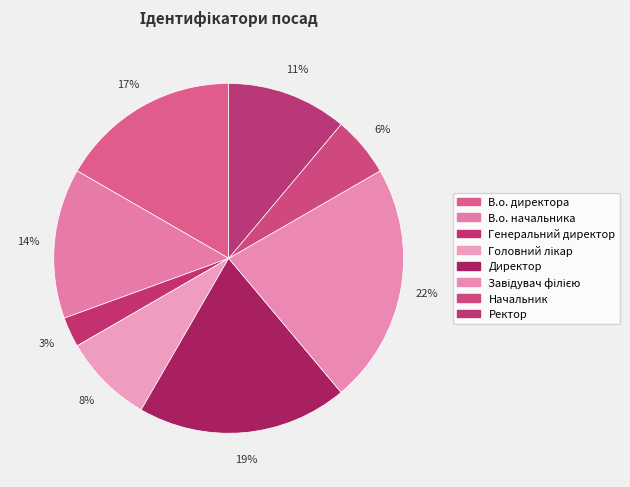

Is it true that В.о. директора is 17% of the pie?

True